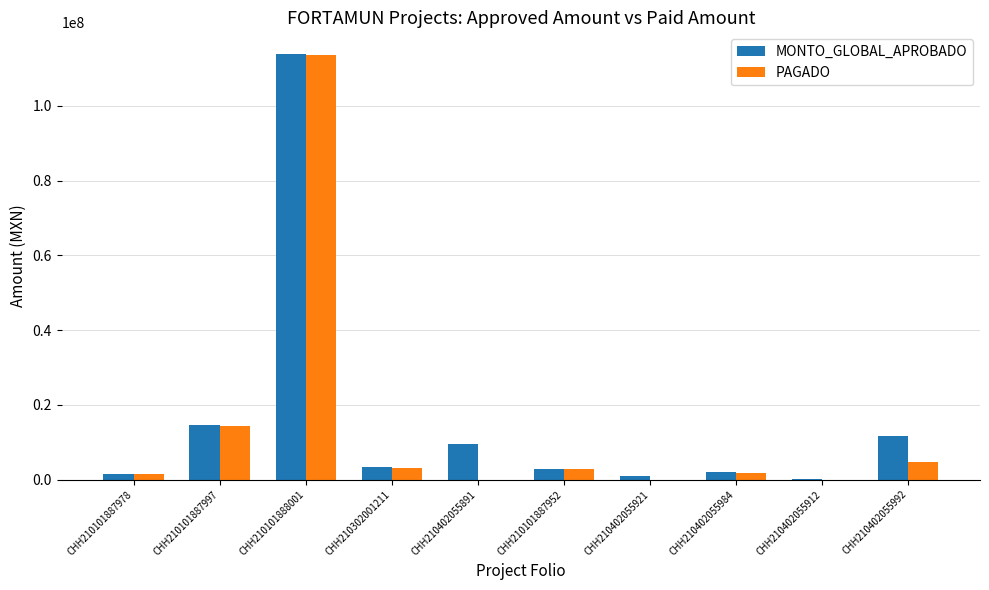

What is the average value of the MONTO_GLOBAL_APROBADO series?

16063229.7